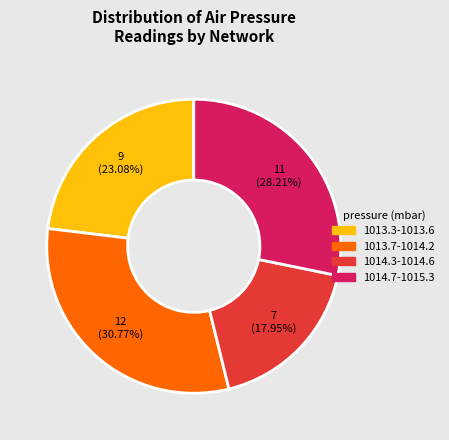

Is there a majority slice in this chart?

No